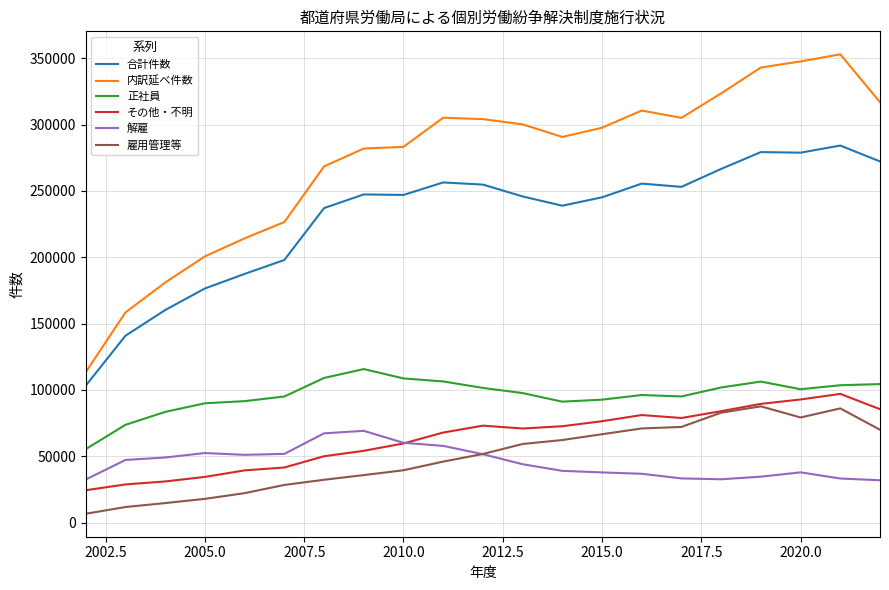

Does the chart have visible grid lines?

Yes